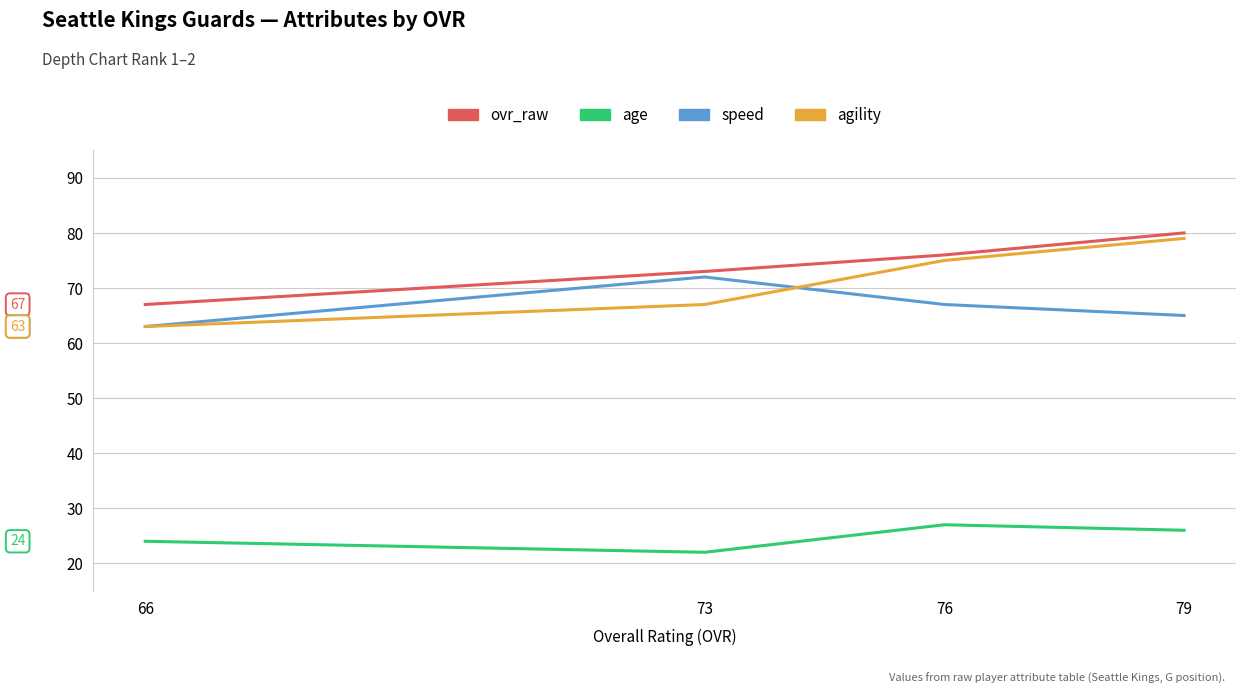

True or false: ovr_raw and agility intersect in this chart.

False